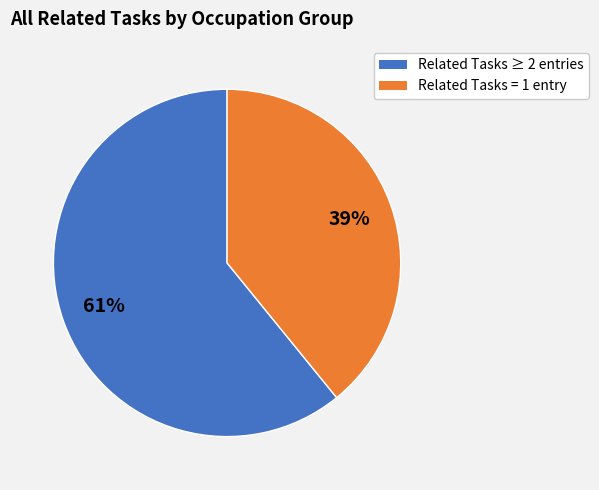

To the nearest percent, what is the average slice percentage?

50%